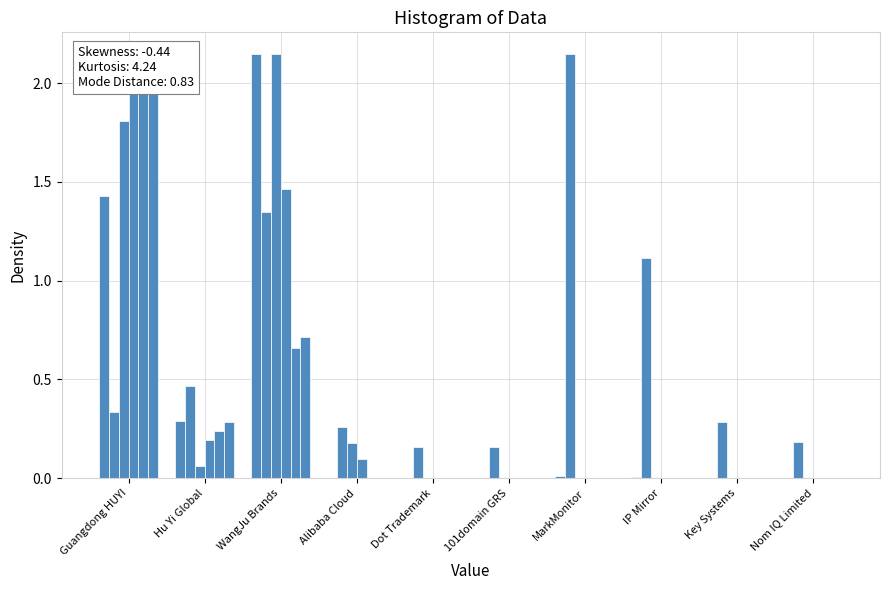

The total-domains series shows 0.0 at IP Mirror. True or false?

True